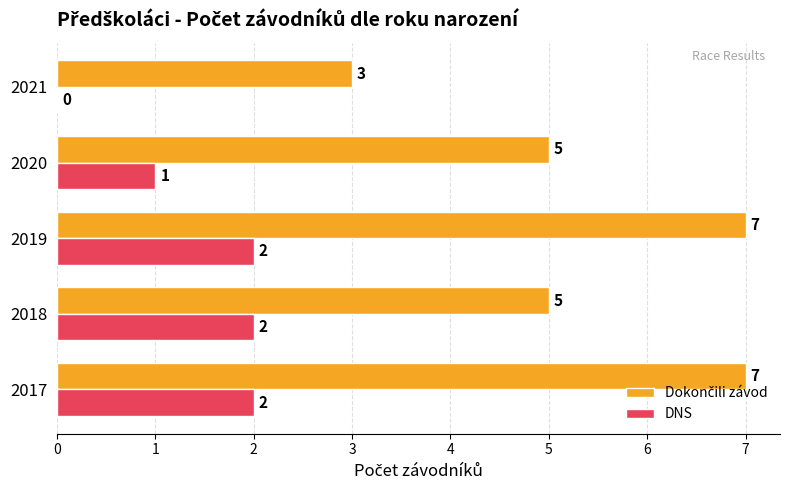

At which label is DNS closest to 1?

2020